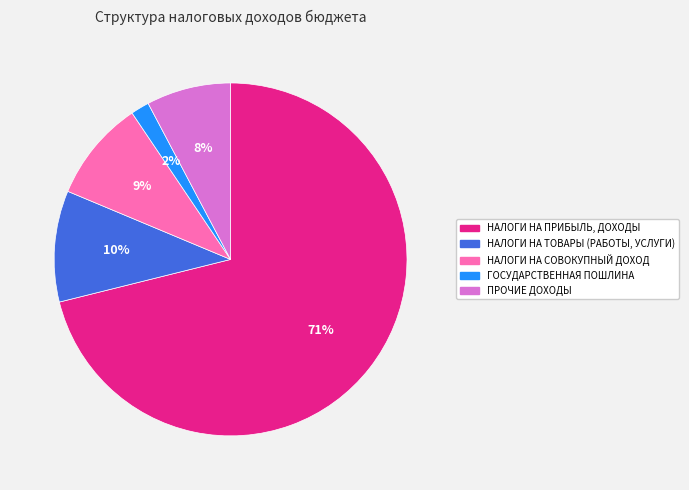

Which slice is the smallest?

ГОСУДАРСТВЕННАЯ ПОШЛИНА